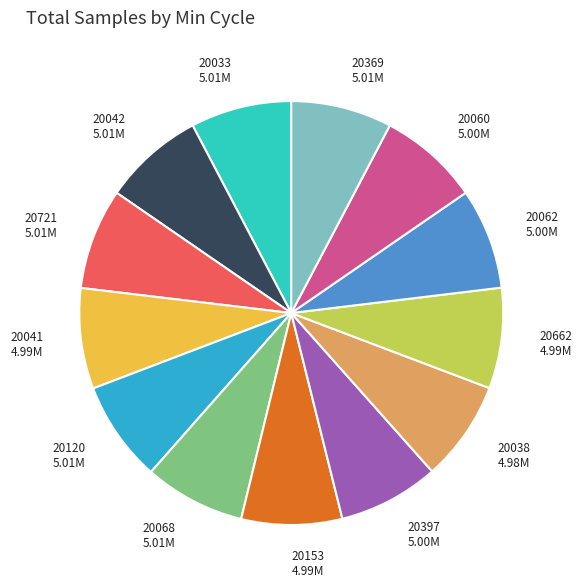

Do 20120 5.01M and 20068 5.01M together represent more than half of the pie?

No